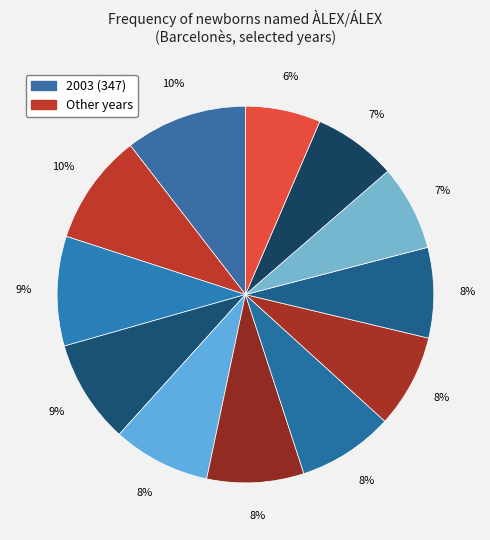

How many slices are in this pie chart?

12